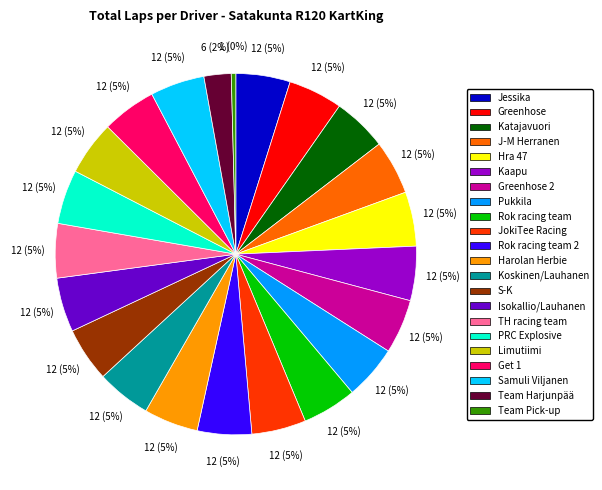

Is there any slice that represents more than half of the pie?

No